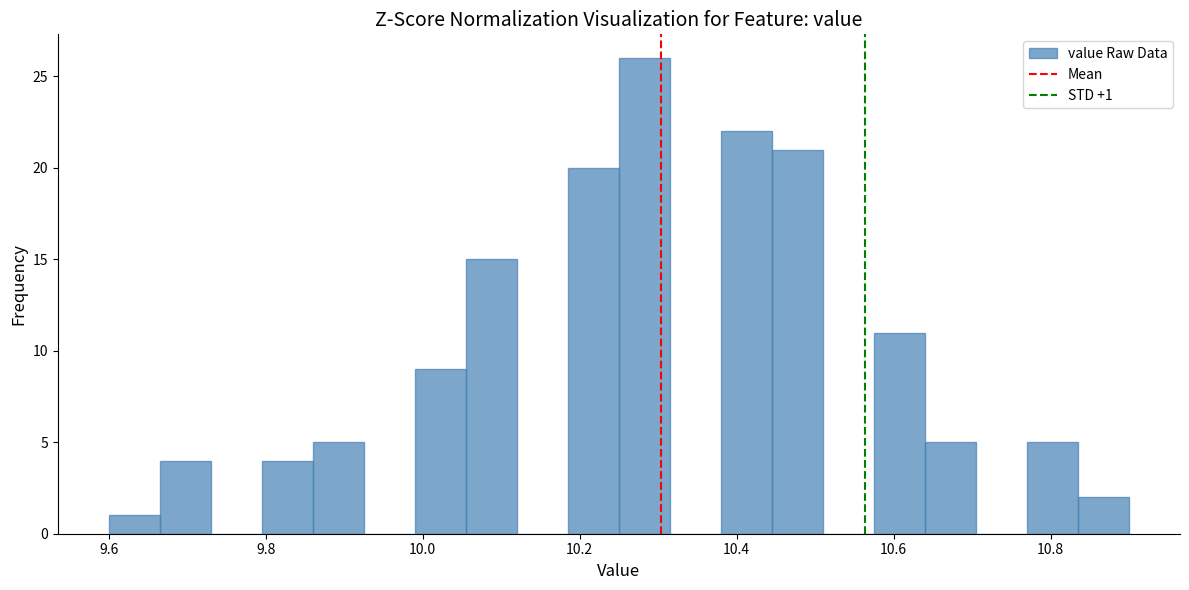

Read against the x-axis, roughly where is the centre of the tallest bar?

10.28